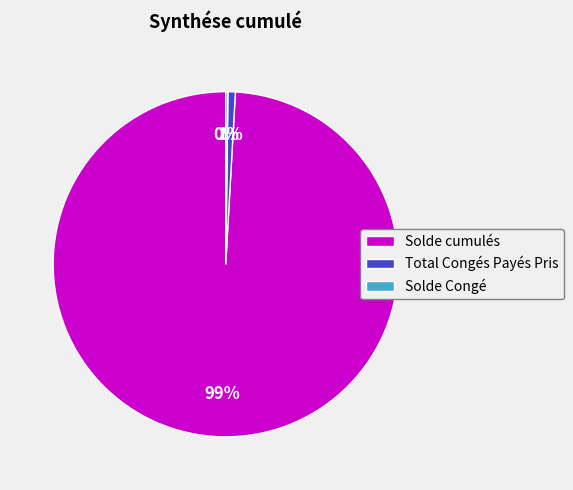

To the nearest percent, what portion does Total Congés Payés Pris represent?

1%